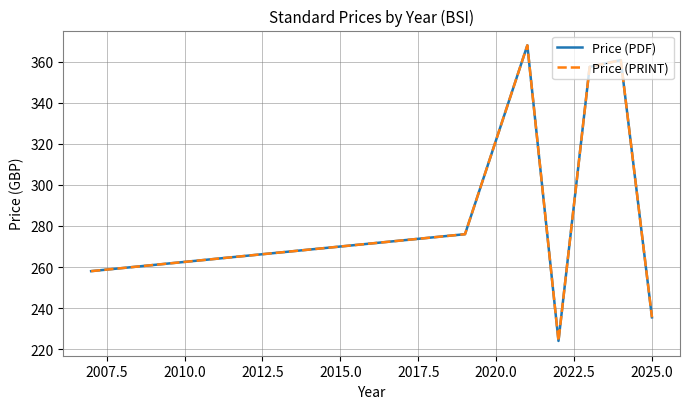

How many interior local valleys does the Price (PRINT) series have?

1